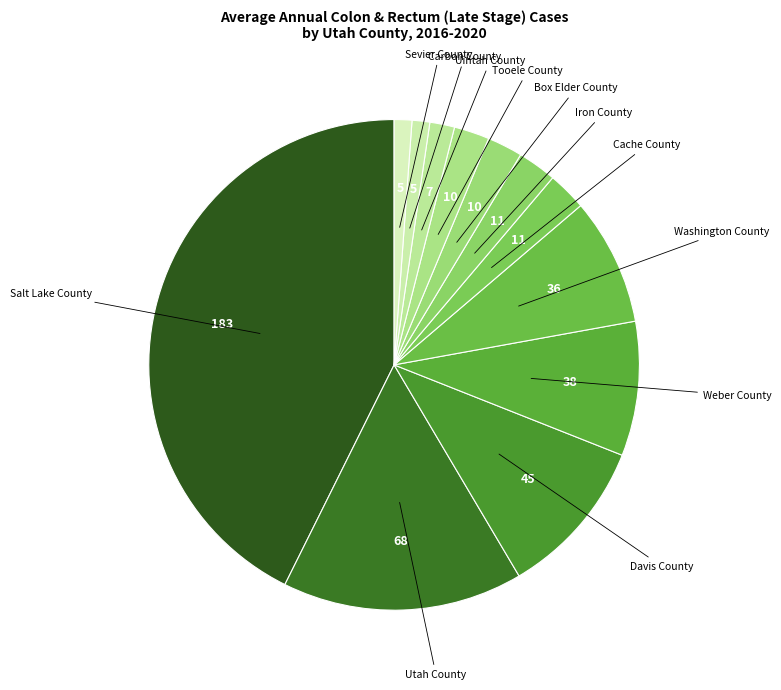

Do Washington County and Salt Lake County together represent more than half of the pie?

Yes